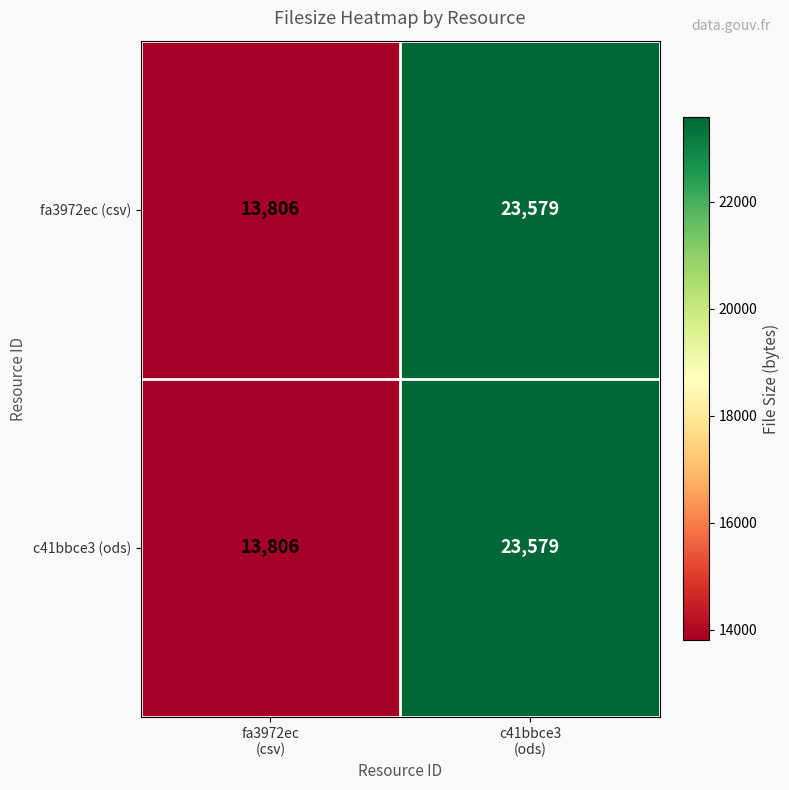

What is the smallest value displayed?

13806